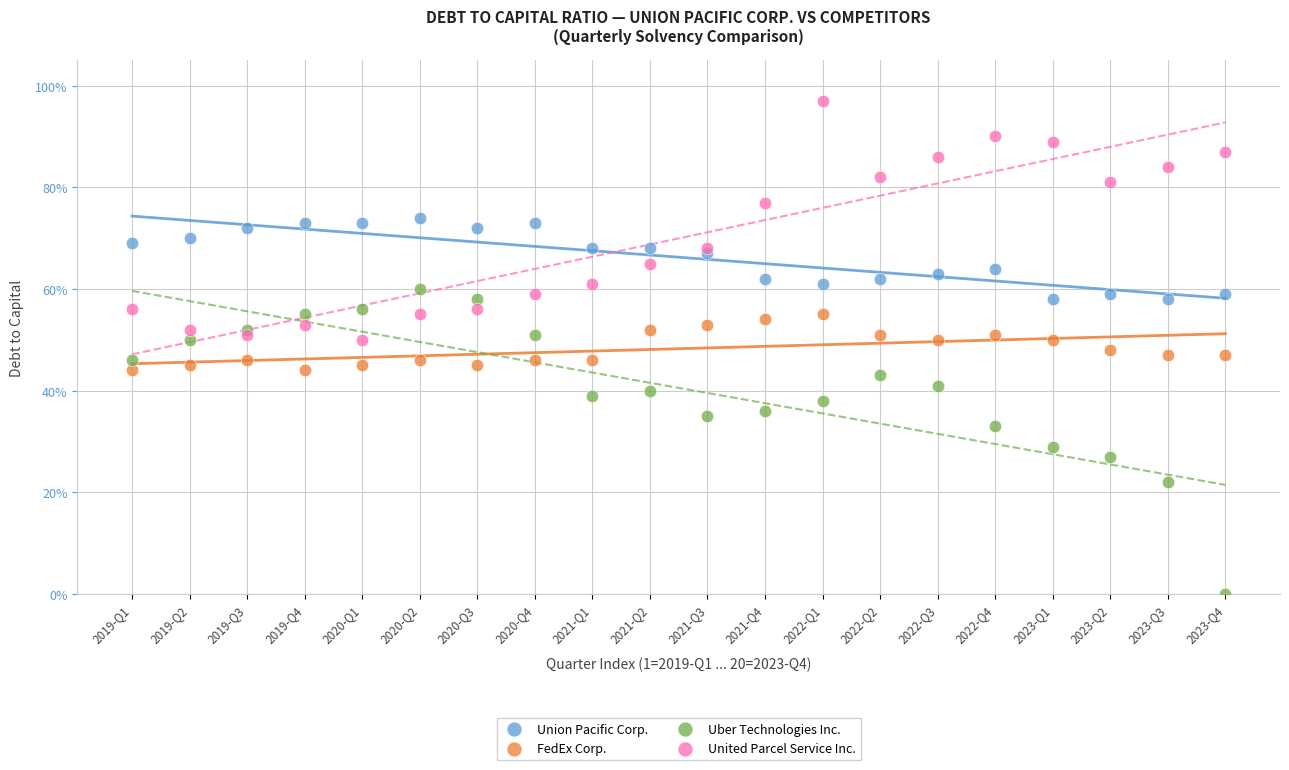

Which series has the largest Y range (max minus min)?

Uber Technologies Inc.